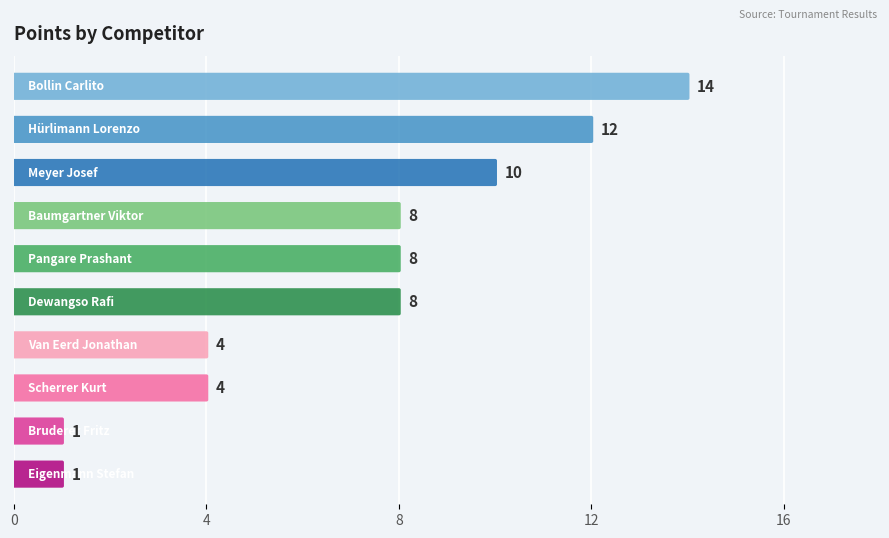

What is the label of the 2nd bar from the right?

Bruderer Fritz